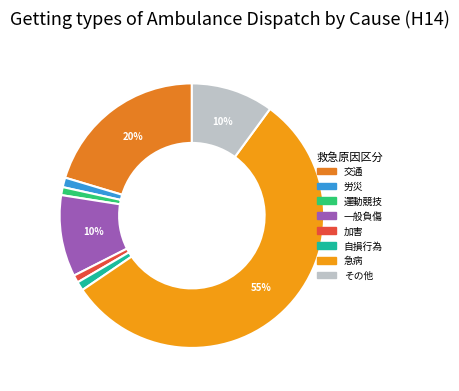

Count the number of slices in the pie.

8